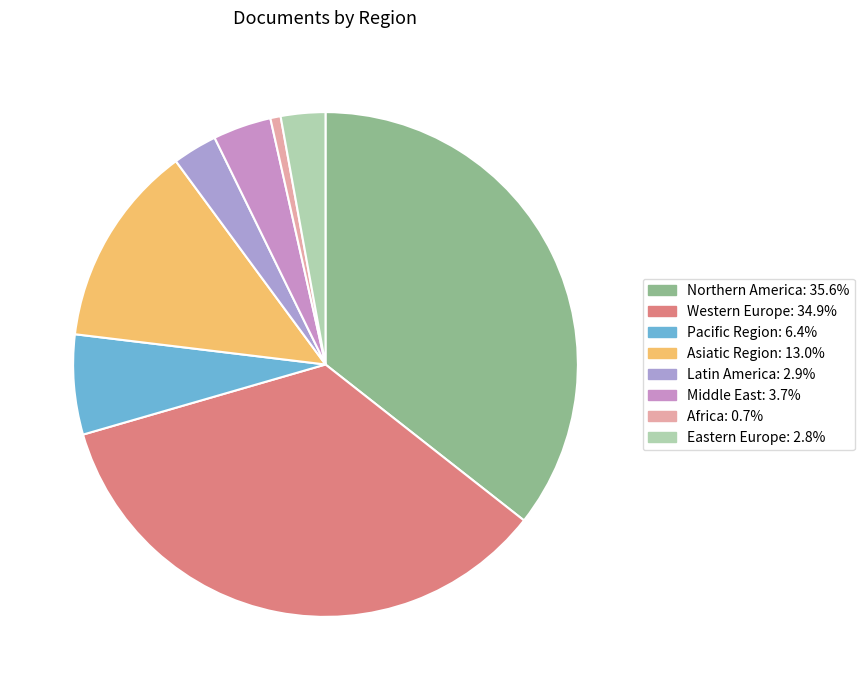

Count the number of slices in the pie.

8